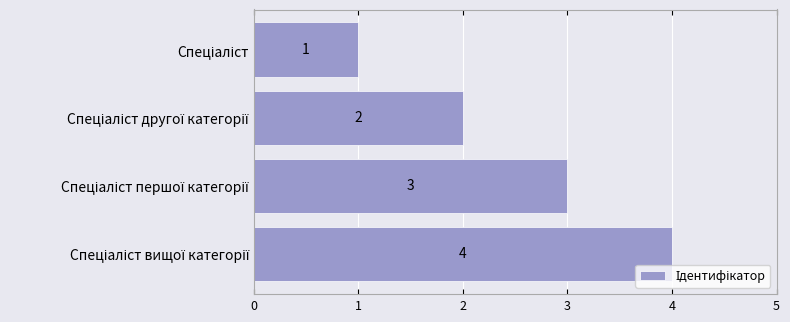

What is the value of the 2nd bar from the top?

2